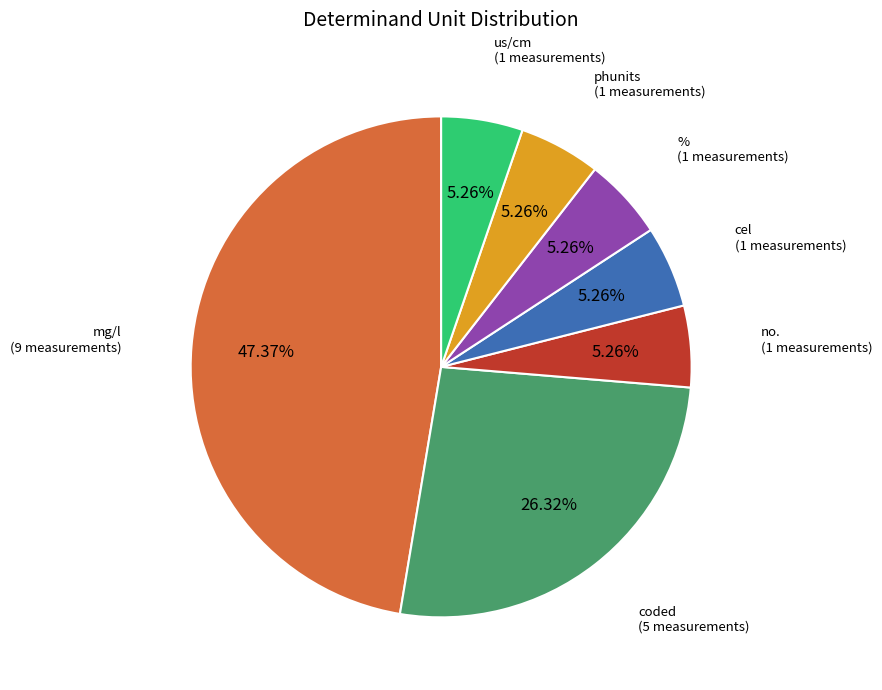

Is there a majority slice in this chart?

No